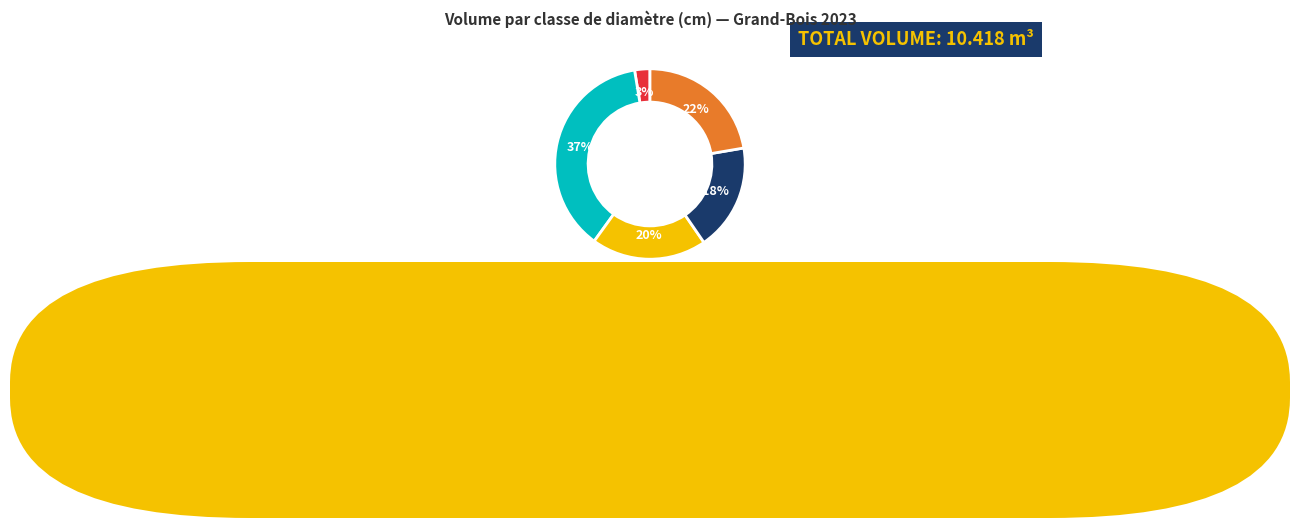

Is there any slice that represents more than half of the pie?

No